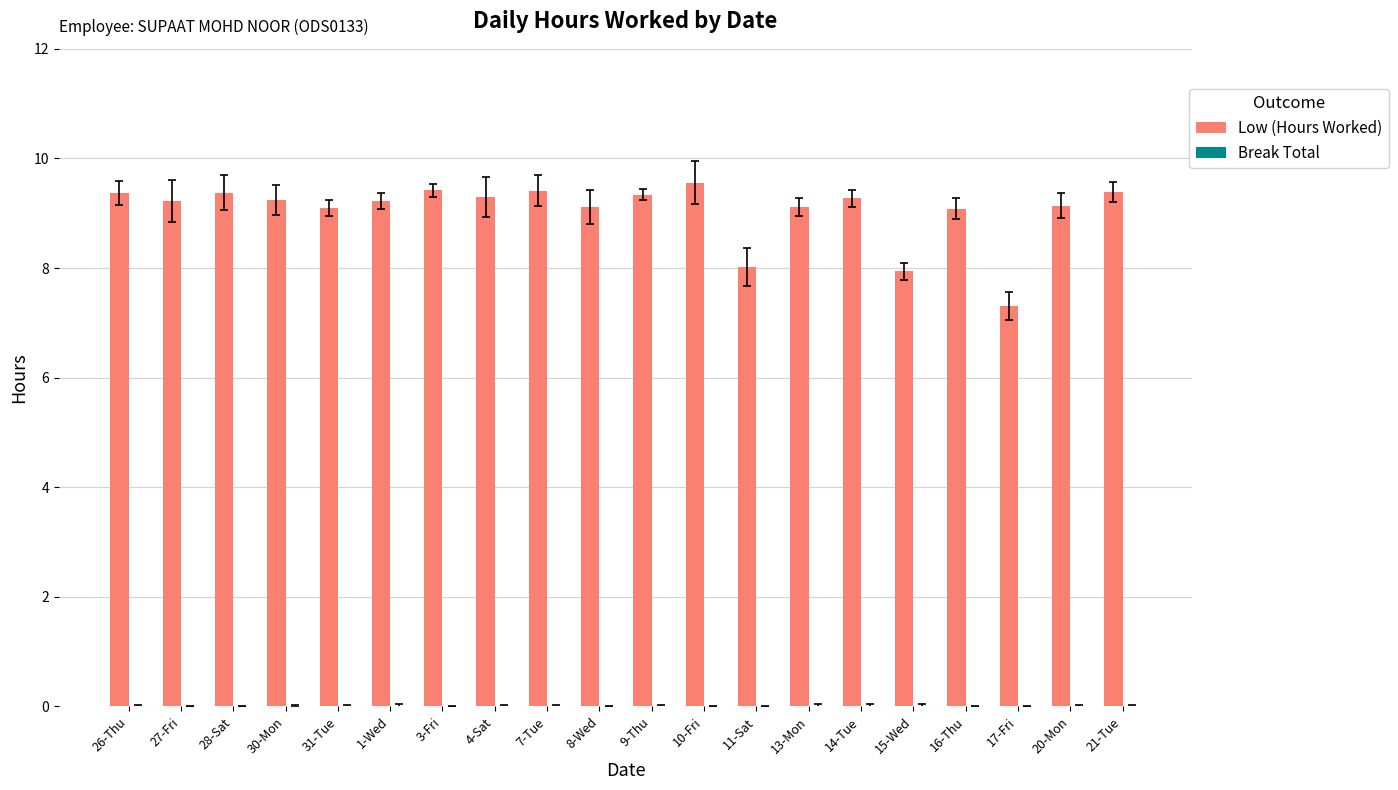

Approximately how many times larger is the value at 30-Mon compared to 10-Fri?

1.0